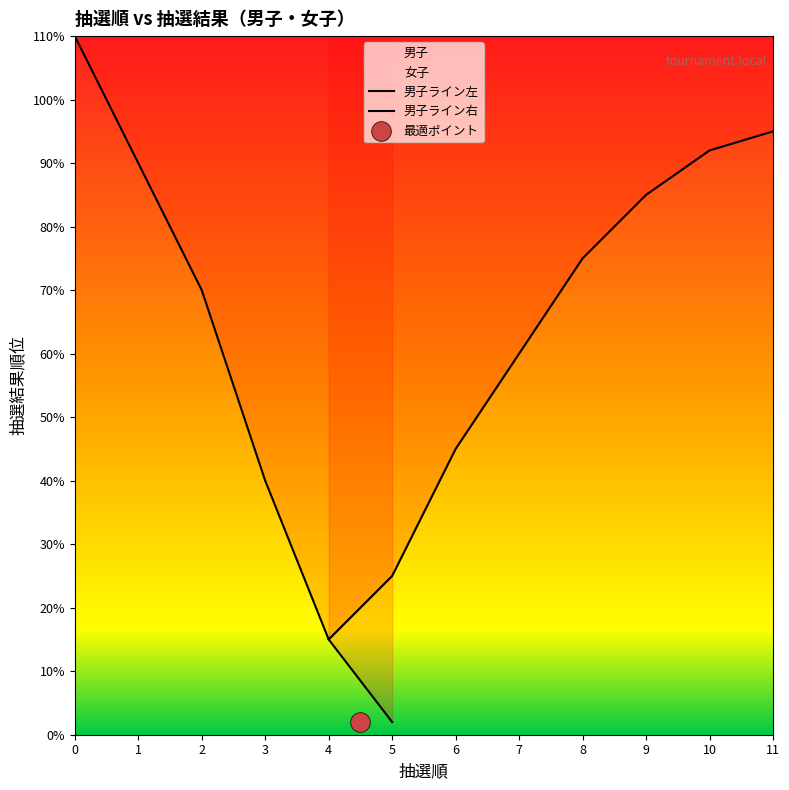

What is the change in value from 4 to 5?

+1.0